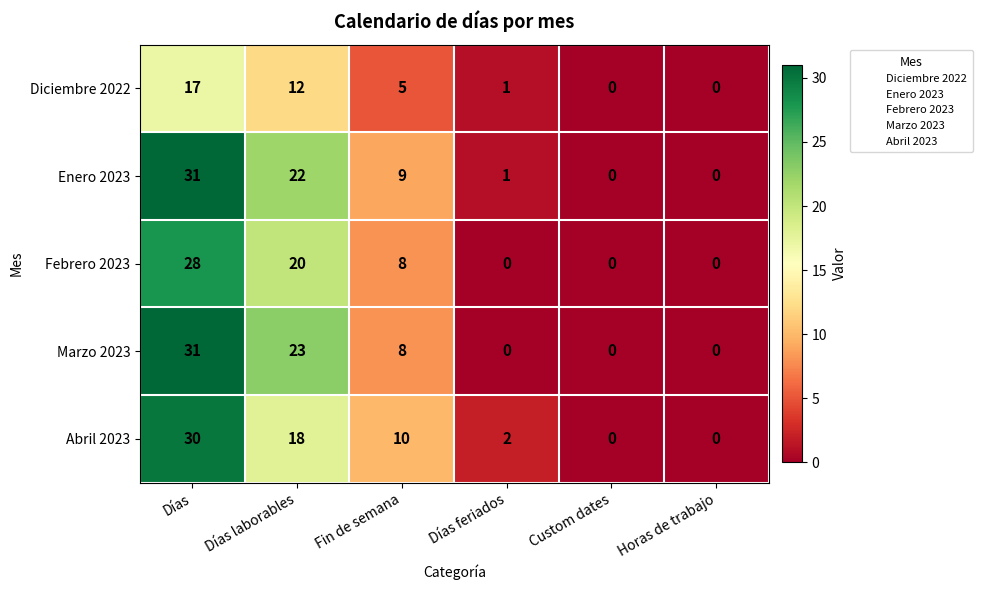

At how many categories does at least one series exceed 16?

2